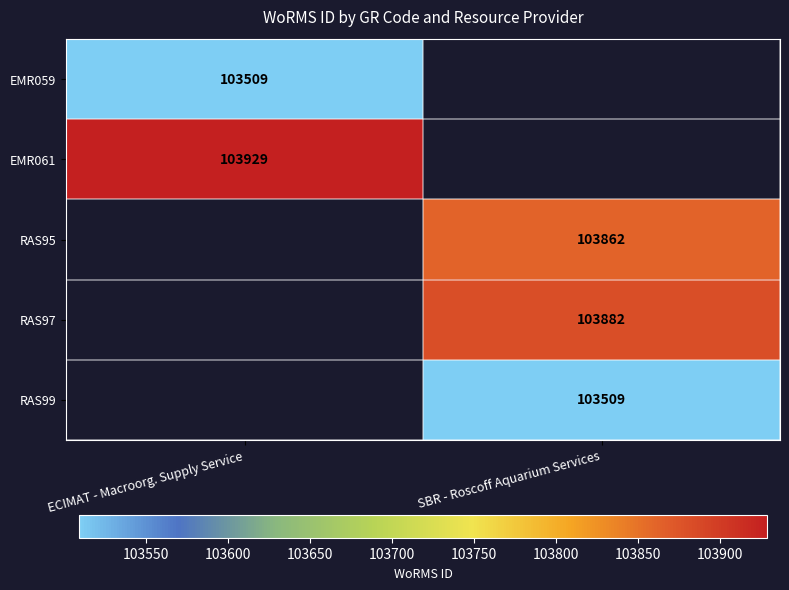

True or false: EMR059 has a value of 103509 at ECIMAT - Macroorg. Supply Service.

True